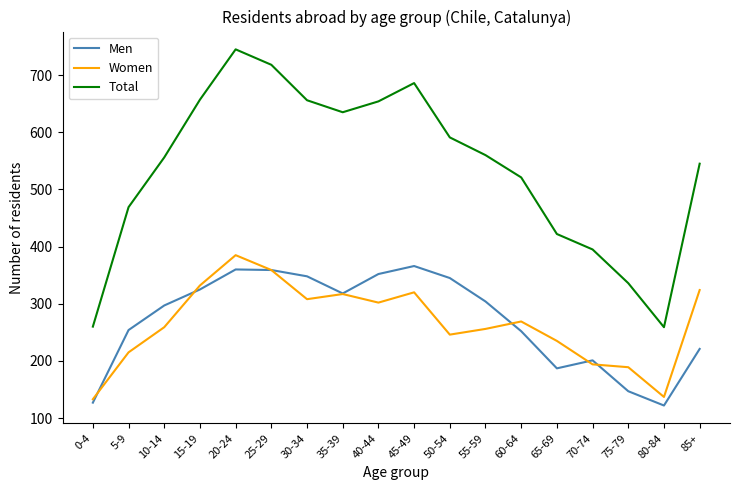

What is the minimum value shown in the chart?

122